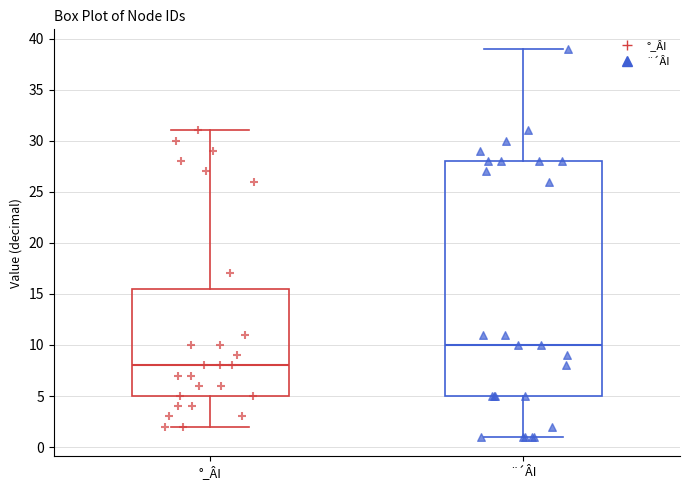

Which box is the tallest, from its lower edge to its upper edge?

¨´ÂI